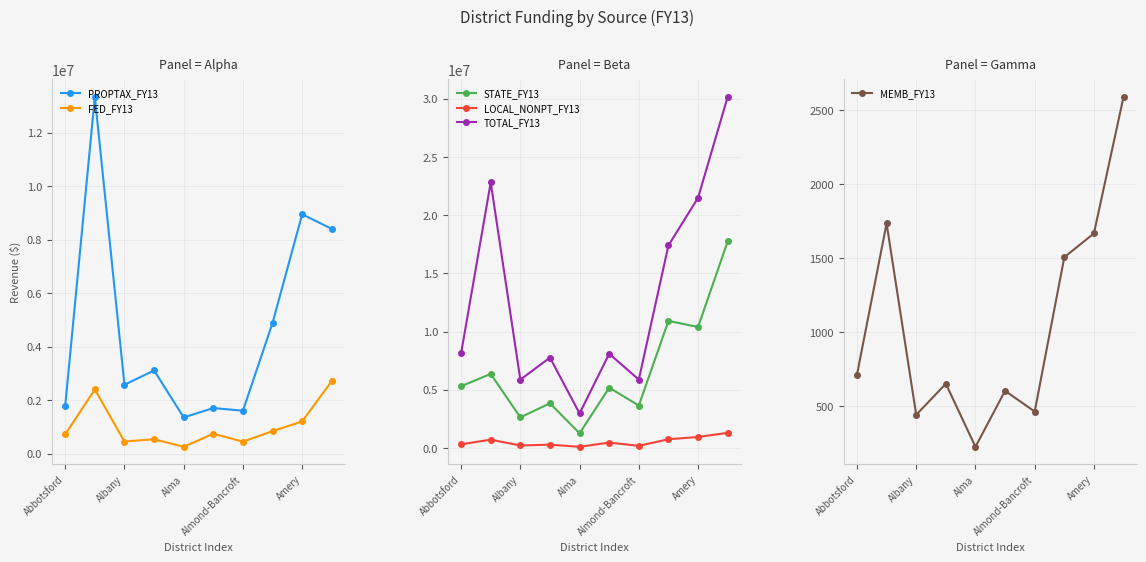

Reading left to right, list all the values displayed in this chart.

PROPTAX_FY13: 1790126.0	13343334.0	2574934.0	3108982.0	1353423.0	1704015.0	1604139.0	4889127.0	8950740.0	8403616.0
FED_FY13: 722447.5	2397746.2	452081.1	536666.8	253816.7	744475.7	447667.8	840272.6	1204804.8	2714708.3
STATE_FY13: 5302882.8	6360432.3	2629980.8	3834949.3	1260072.6	5178067.7	3644734.5	10919885.1	10391180.6	17749129.8
LOCAL_NONPT_FY13: 317568.1	713869.3	212748.7	282963.3	99171.3	463951.3	182823.3	749146.6	945000.0	1299156.0
TOTAL_FY13: 8133024.4	22815381.8	5869744.5	7763561.4	2966483.6	8090509.7	5879364.6	17398431.2	21491725.4	30166610.1
MEMB_FY13: 713.0	1734.0	442.0	652.0	226.0	604.0	464.0	1506.0	1667.0	2589.0